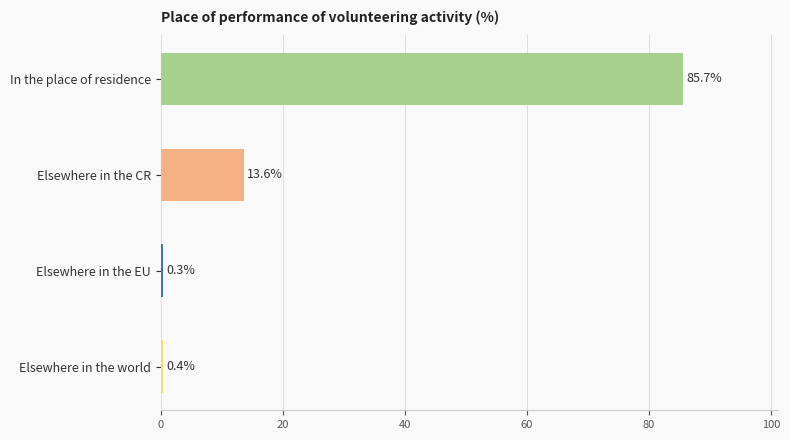

How many bars are there in total?

4